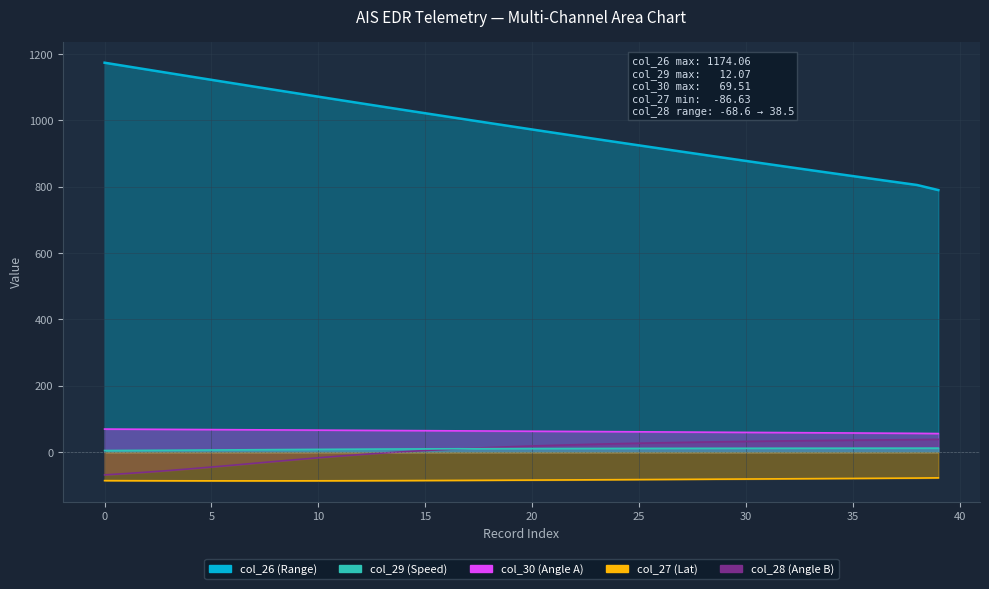

The col_26 series shows 924.8 at 25. True or false?

True